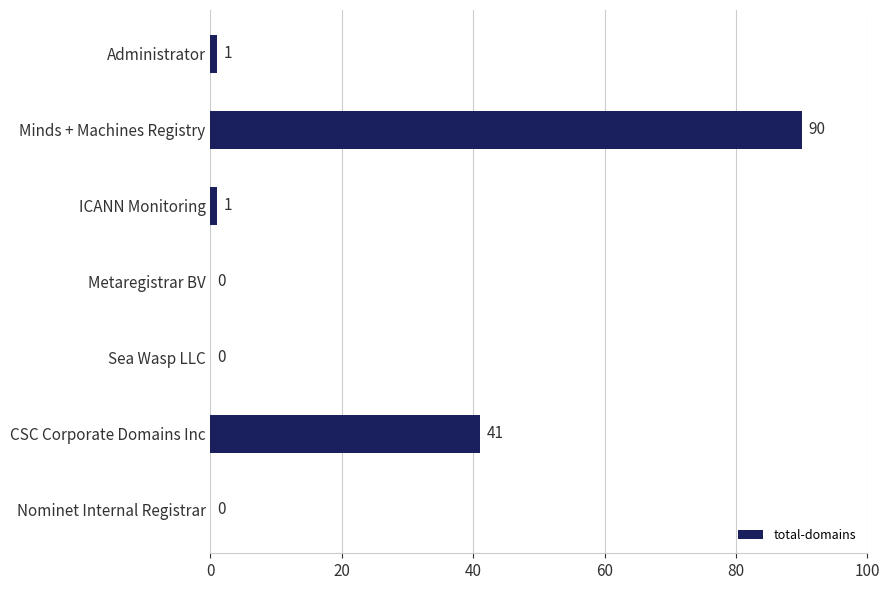

Which label corresponds to the largest value in the chart?

Minds + Machines Registry